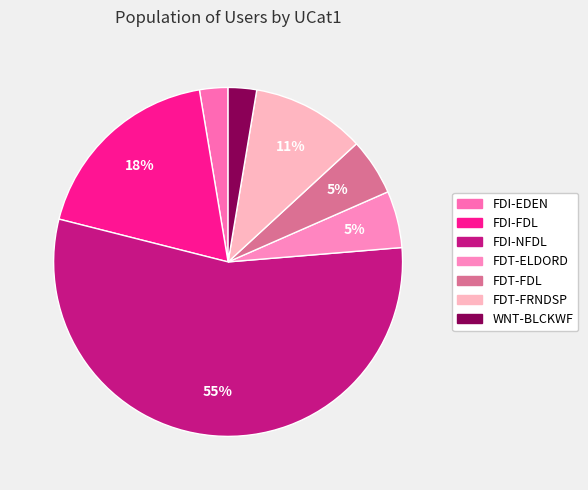

Do WNT-BLCKWF and FDI-EDEN together represent more than half of the pie?

No